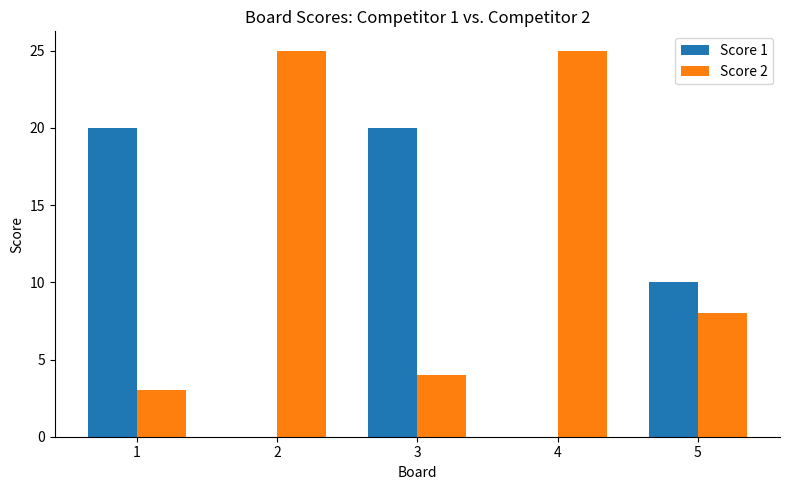

Reading left to right, what are all the values shown in this chart?

Score 1: 1=20	2=0	3=20	4=0	5=10
Score 2: 1=3	2=25	3=4	4=25	5=8